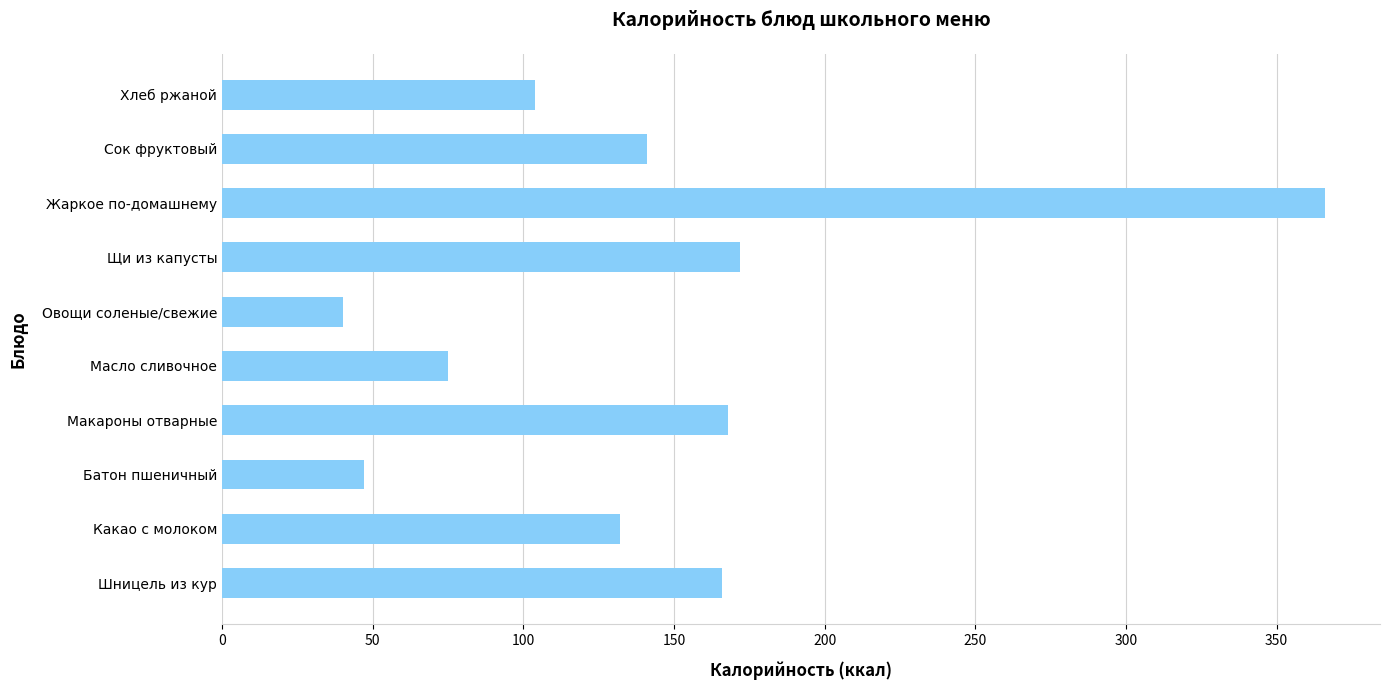

What is the change in value from Макароны отварные to Сок фруктовый?

-27